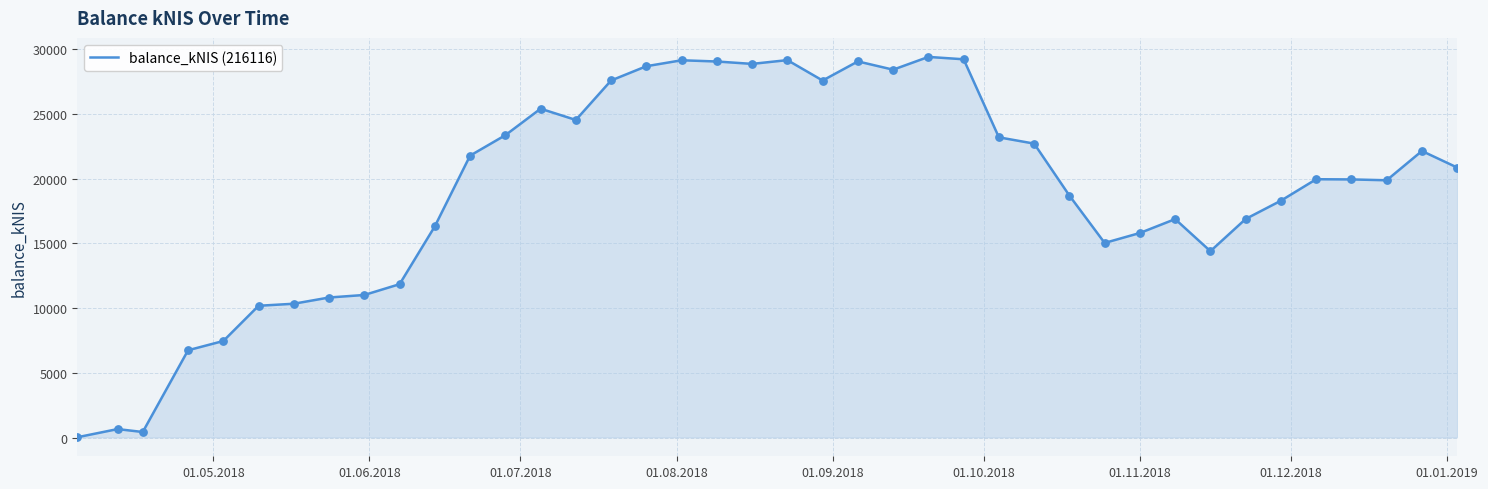

What is the difference between the maximum and minimum values?

29340.5